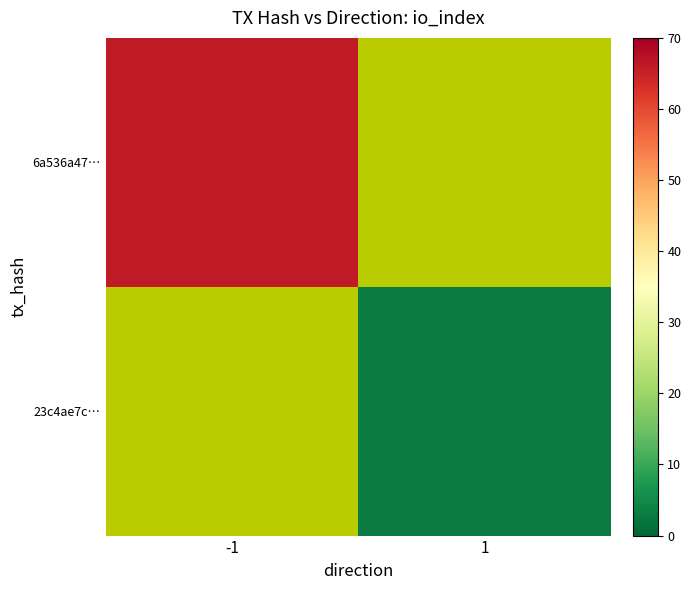

Which has a higher value, 1 or -1?

-1